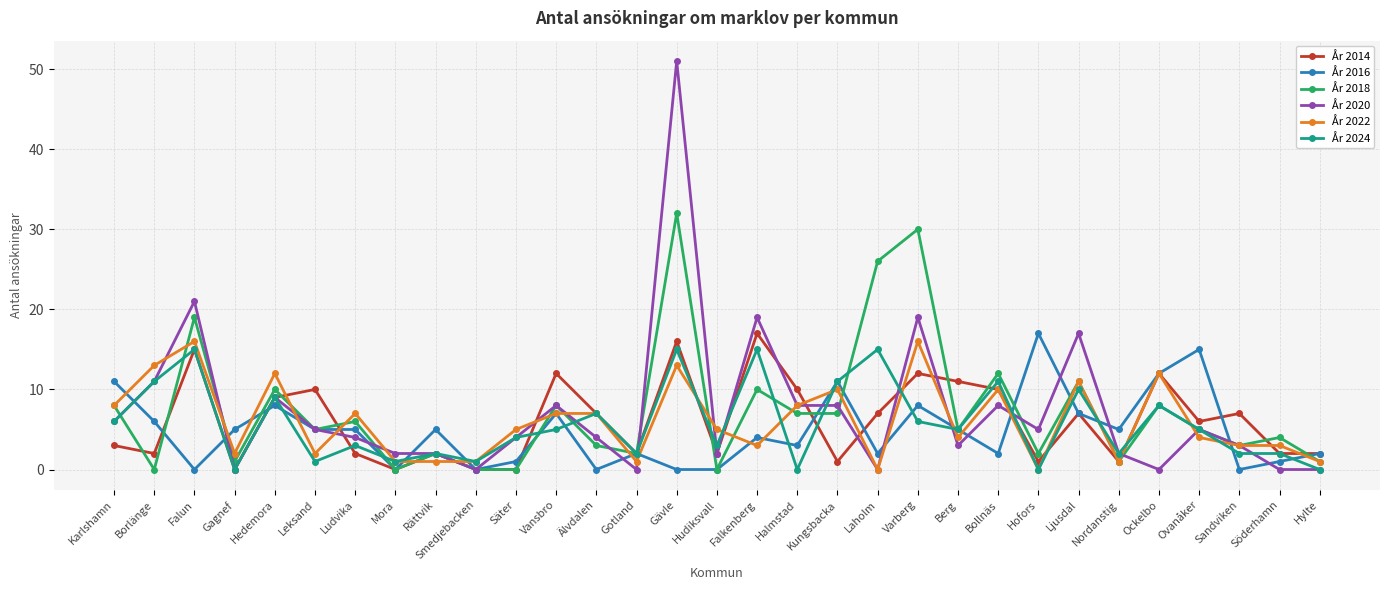

Is the value of År 2024 at Gagnef greater than the value of År 2020 at Nordanstig?

No